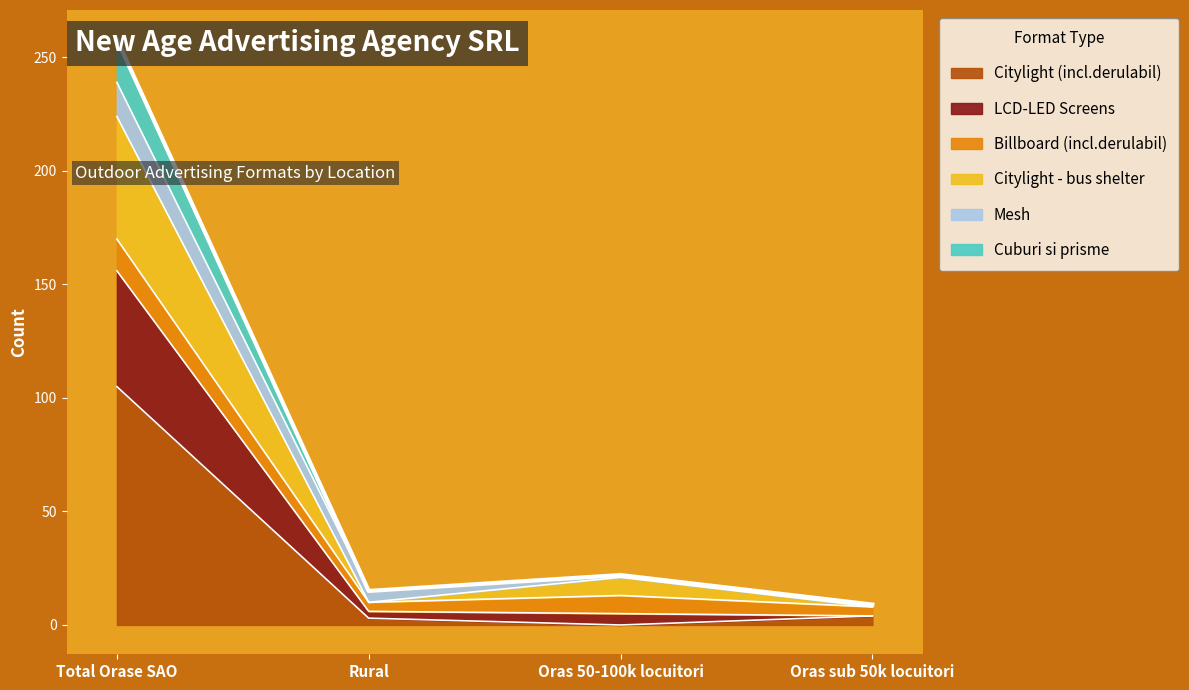

At which label does Citylight (incl.derulabil) reach its peak?

Total Orase SAO